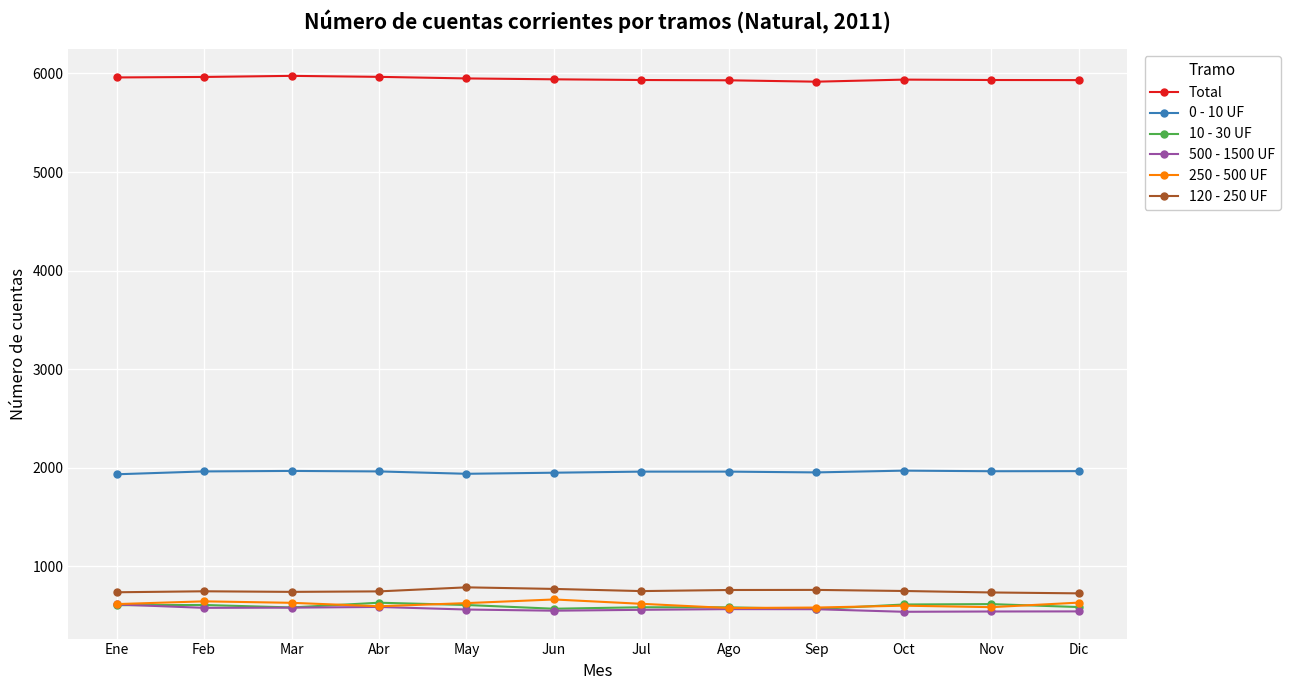

What is the label of the 1st point from the left?

Ene